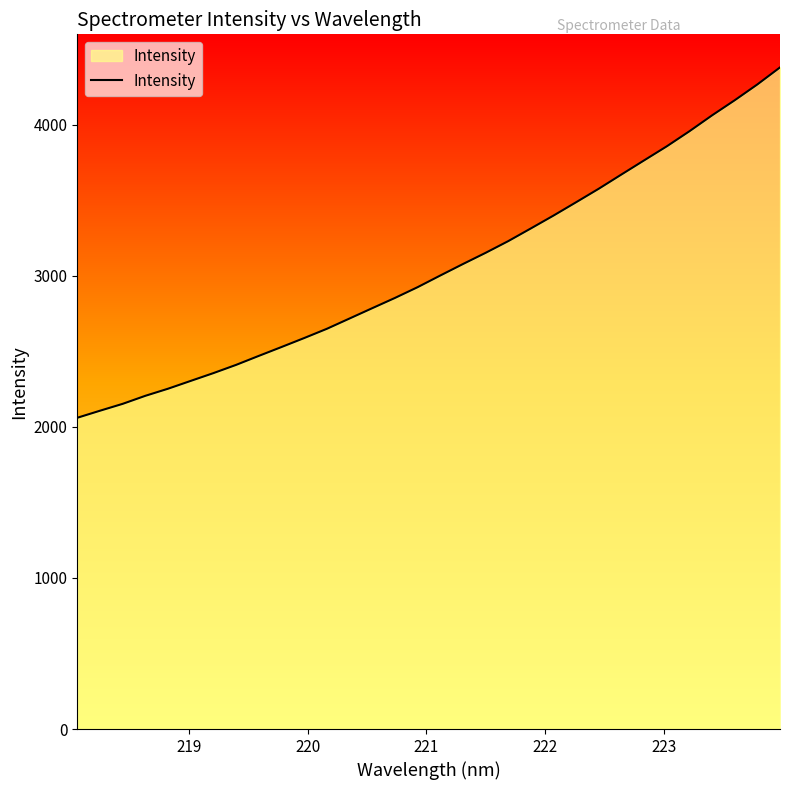

What is the greatest value displayed?

4377.7